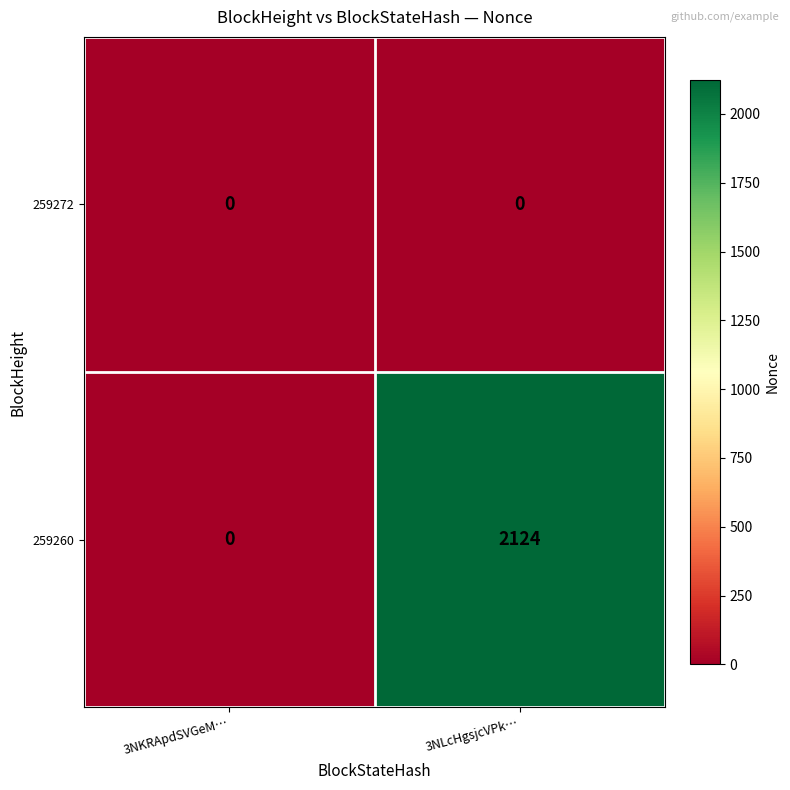

The 259260 series shows 3234 at 3NLcHgsjcVPk…. True or false?

False